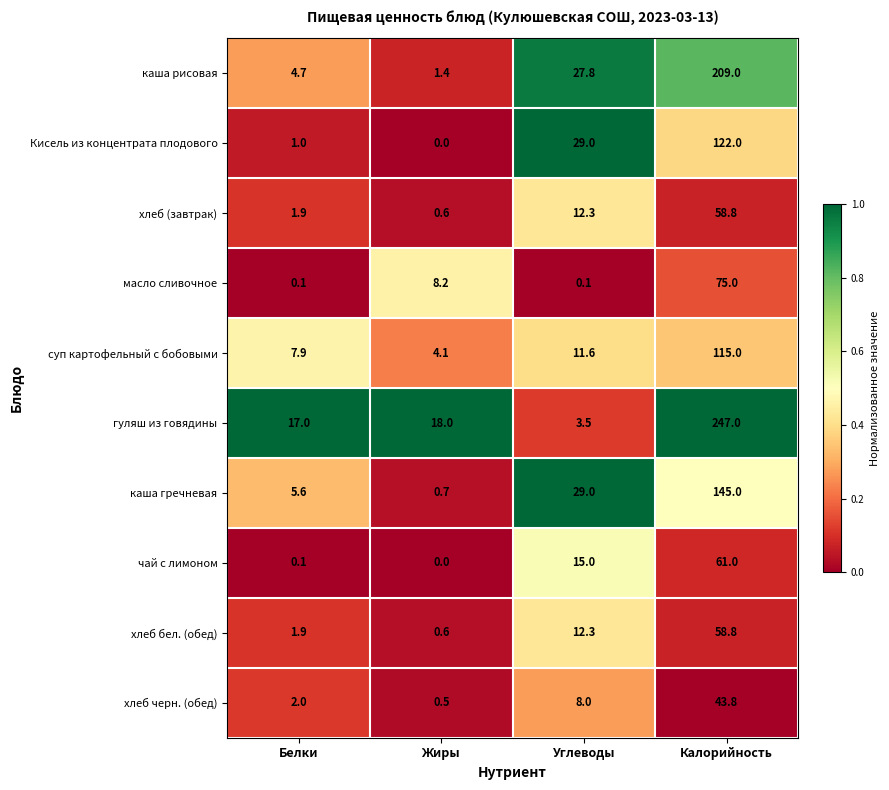

List the labels in order of суп картофельный с бобовыми value, smallest first.

Жиры, Белки, Углеводы, Калорийность